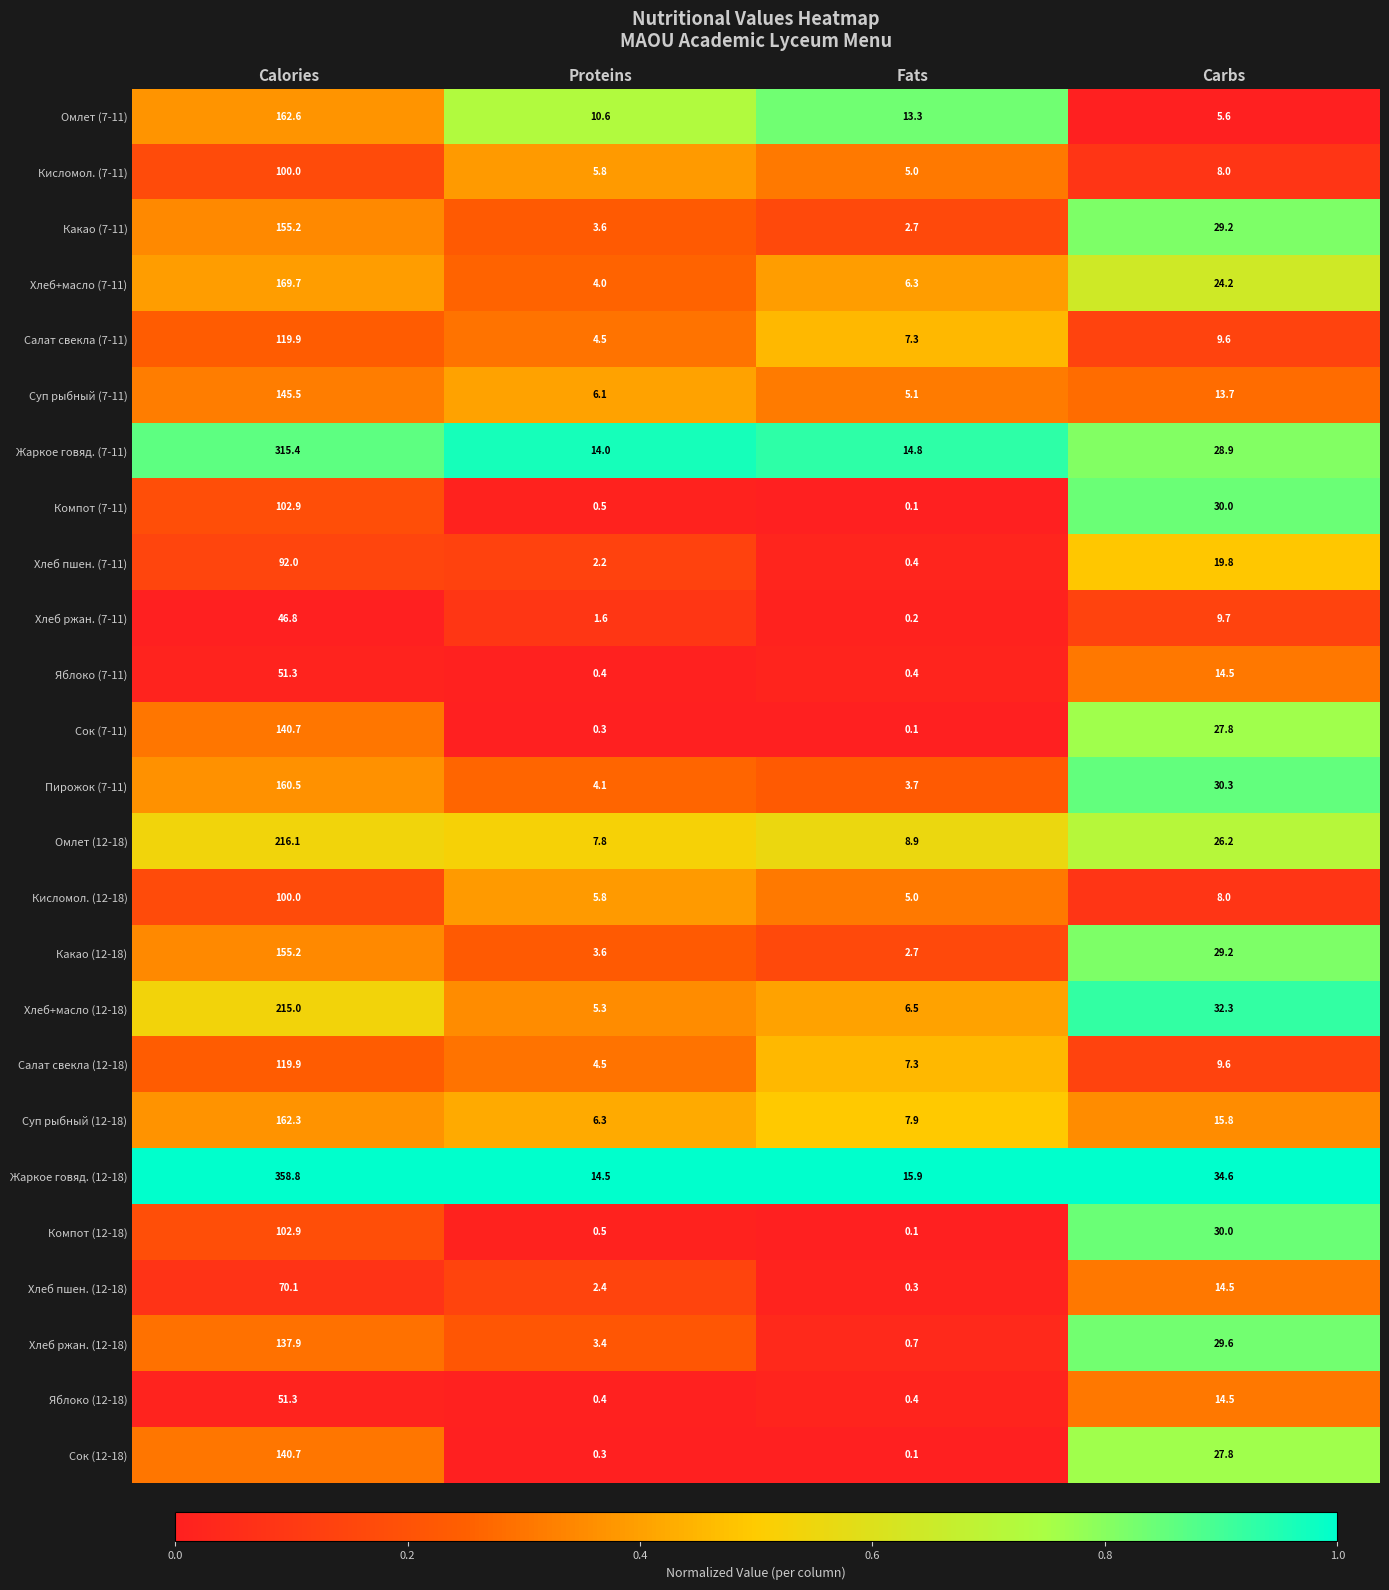

How many values in the Омлет (7-11) series exceed 13?

2